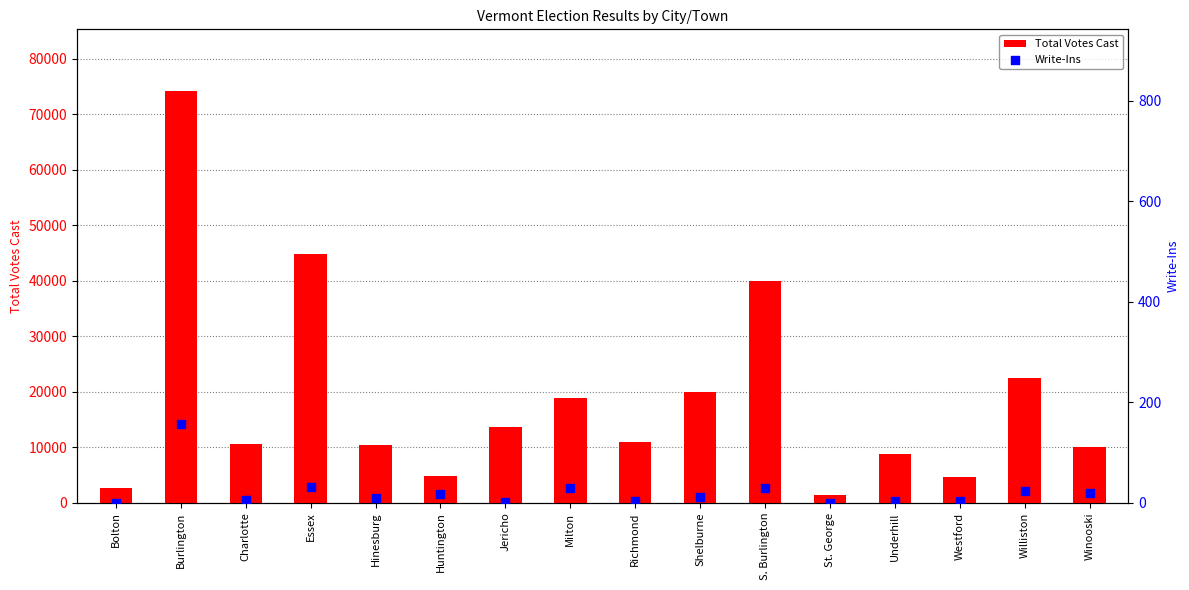

Which series contains the highest Y value?

Total Votes Cast